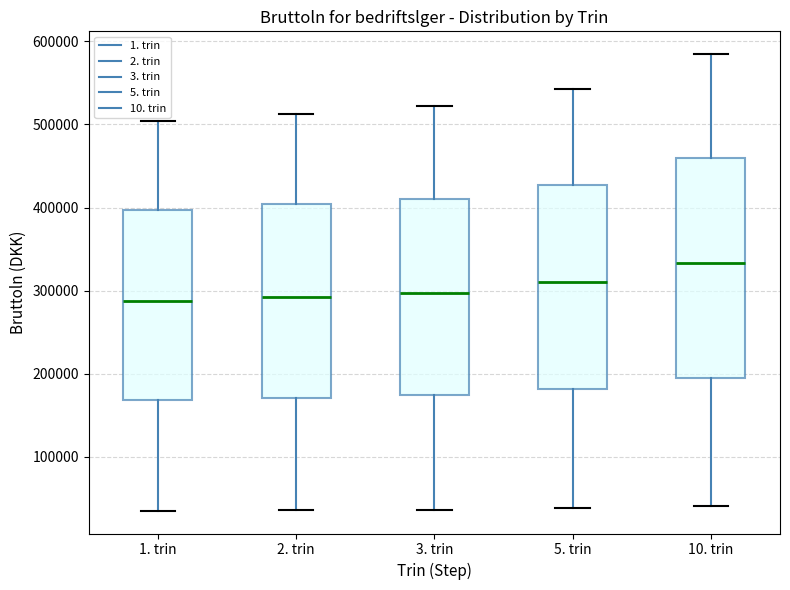

Reading left to right, read every box against the y-axis: the position of its median line, the range the box covers, and the ends of its whiskers. The values are not printed on the chart, so give them approximately, as read against the axis.

1. trin: median 290000, box 170000 to 400000, whiskers 40000 to 500000
2. trin: median 290000, box 170000 to 400000, whiskers 40000 to 510000
3. trin: median 300000, box 170000 to 410000, whiskers 40000 to 520000
5. trin: median 310000, box 180000 to 430000, whiskers 40000 to 540000
10. trin: median 330000, box 190000 to 460000, whiskers 40000 to 580000